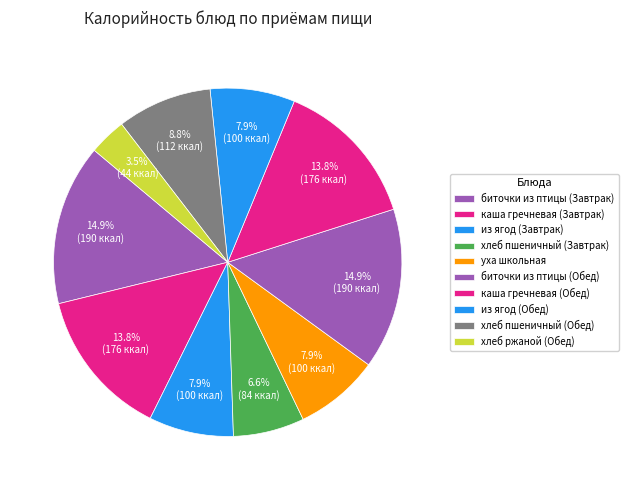

To the nearest percent, what is the difference between the каша гречневая (Завтрак) and биточки из птицы (Обед) slice percentages?

1%